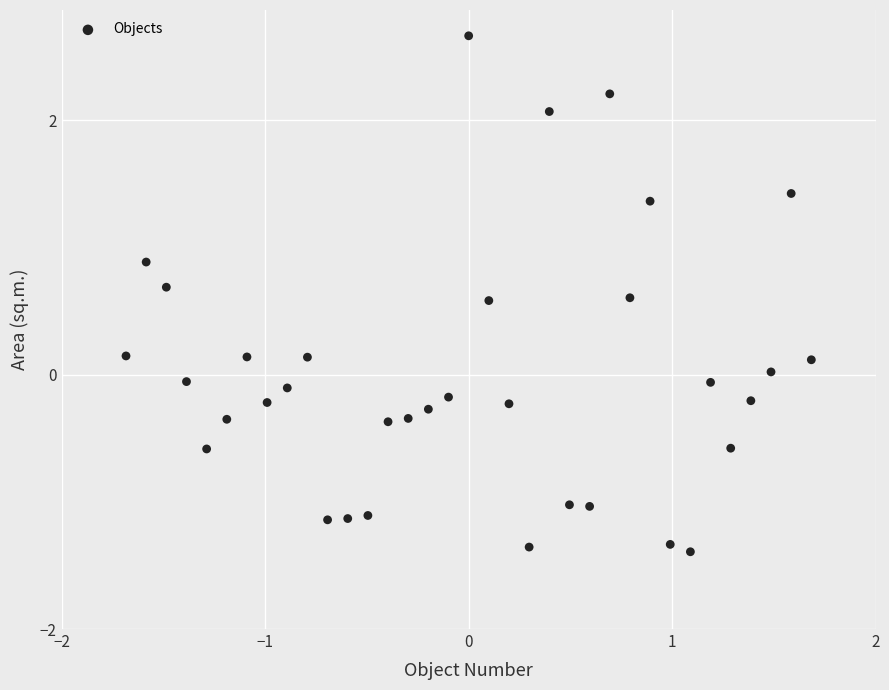

What is the range of X values (max minus min)?

3.4